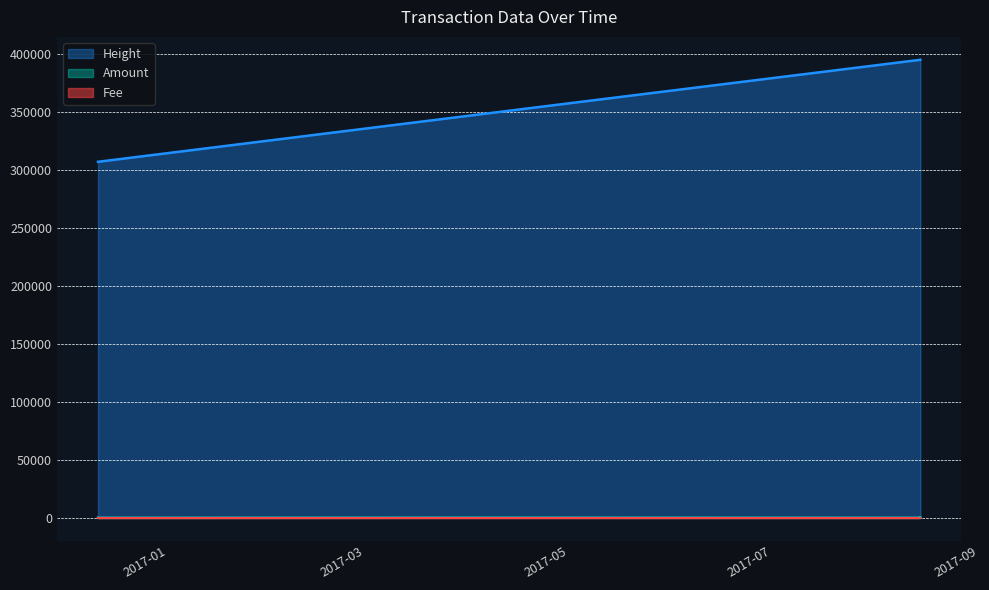

True or false: Fee has a value of 1 at 2016-12-25 16:00:06.

True